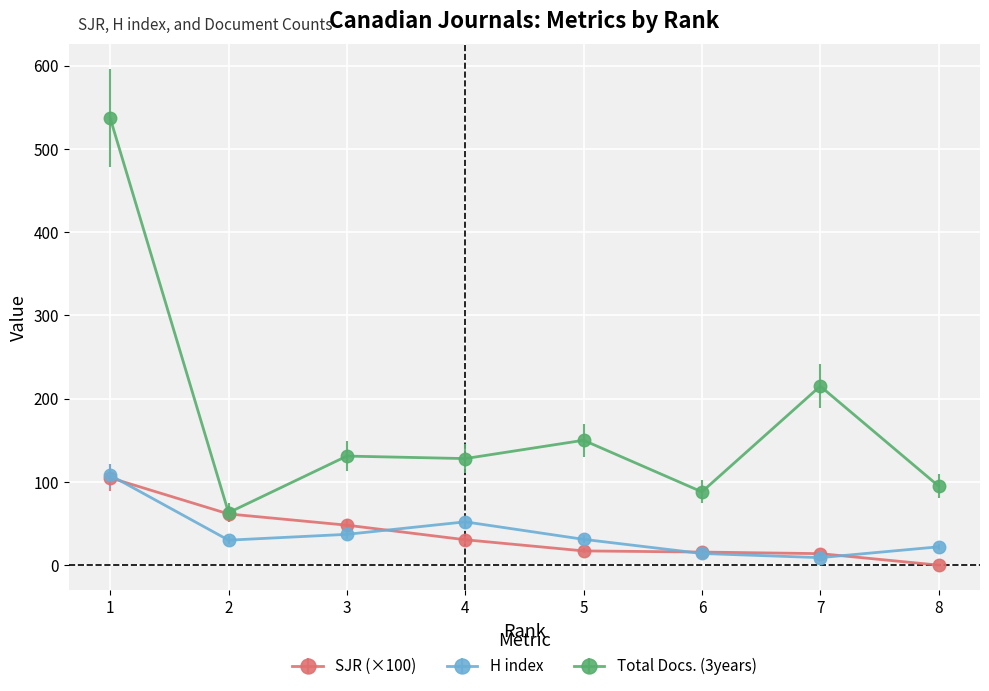

What is the value of the Total Docs. (3years) point at the 3rd from the left?

131.0